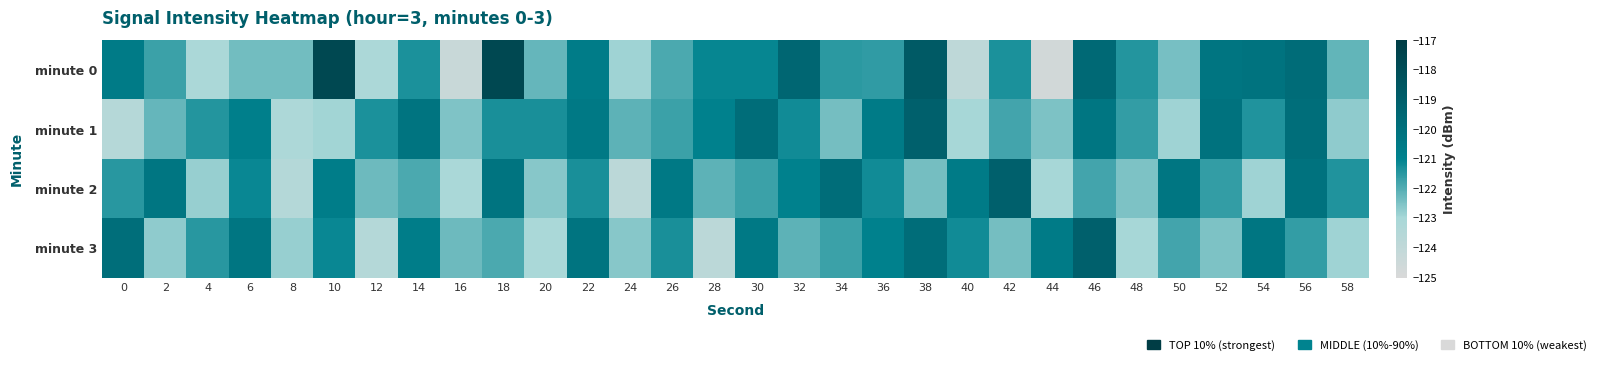

Between 42 and 36, which is larger?

42